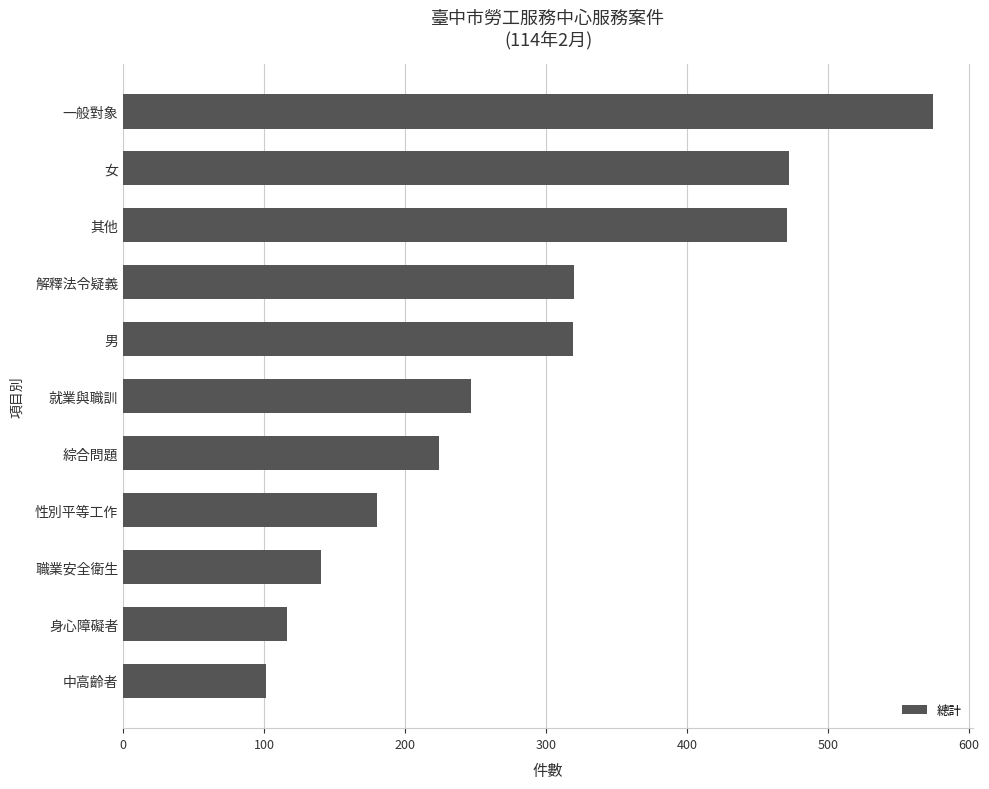

Read the value at 職業安全衛生.

140